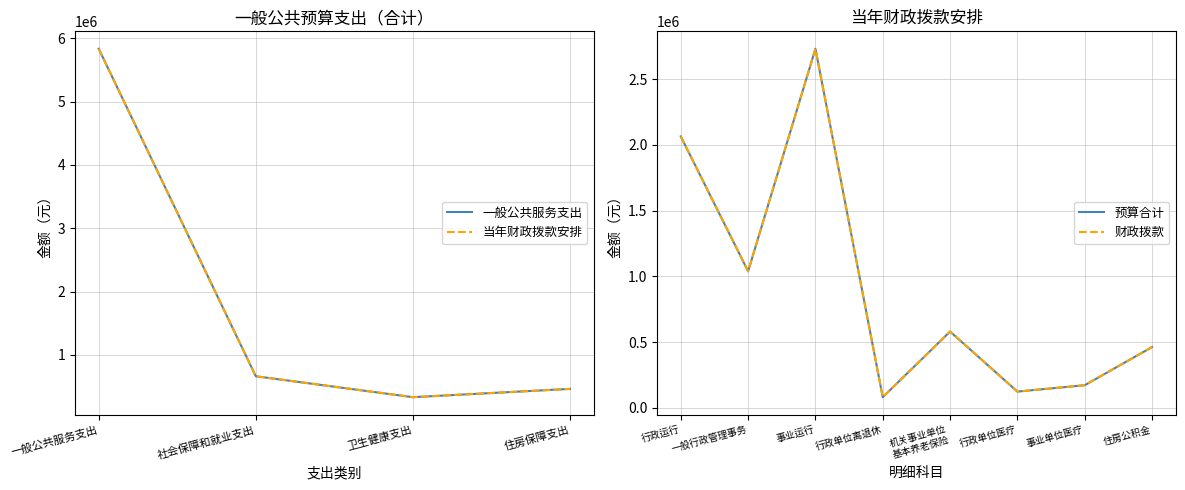

True or false: 当年财政拨款安排 and 一般公共服务支出 cross at least once.

False